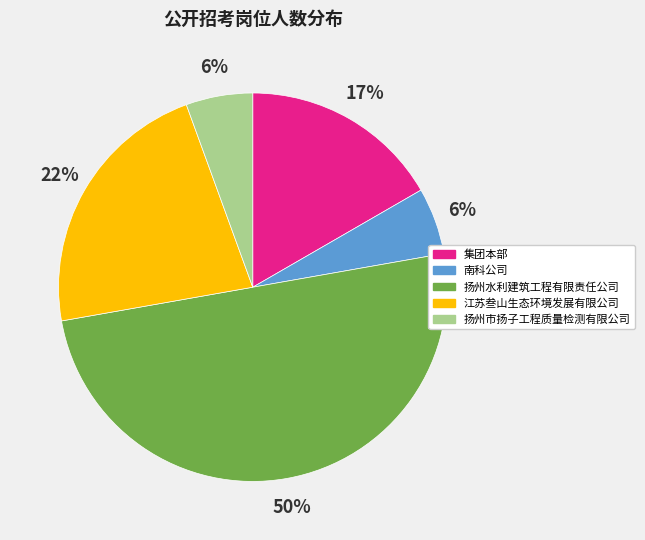

How many slices are in this pie chart?

5